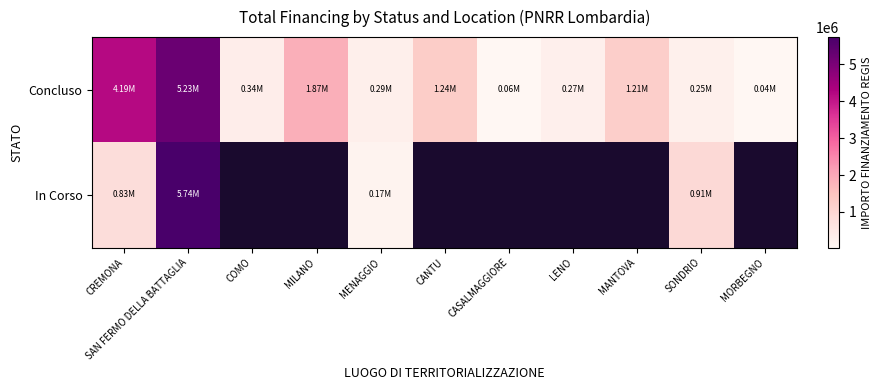

The value of Concluso at COMO is 344882.5. True or false?

True